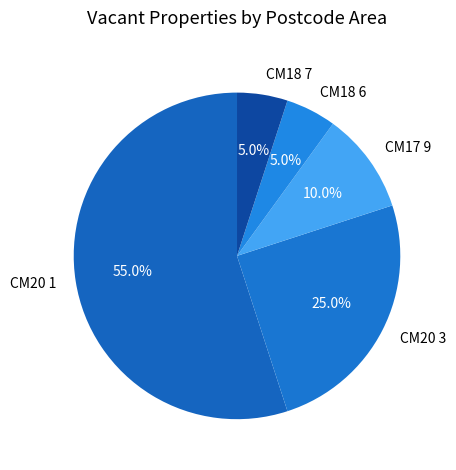

Is it true that CM20 1 is 43% of the pie?

False